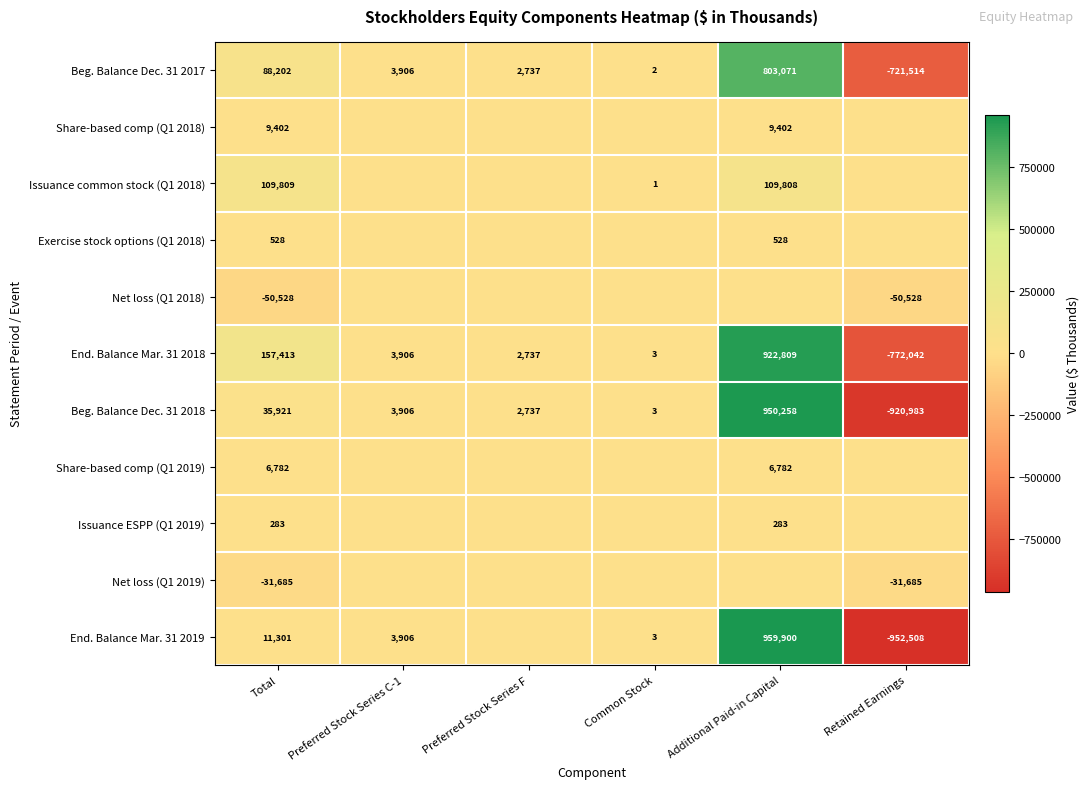

What is the total value across all series at Total?

337428